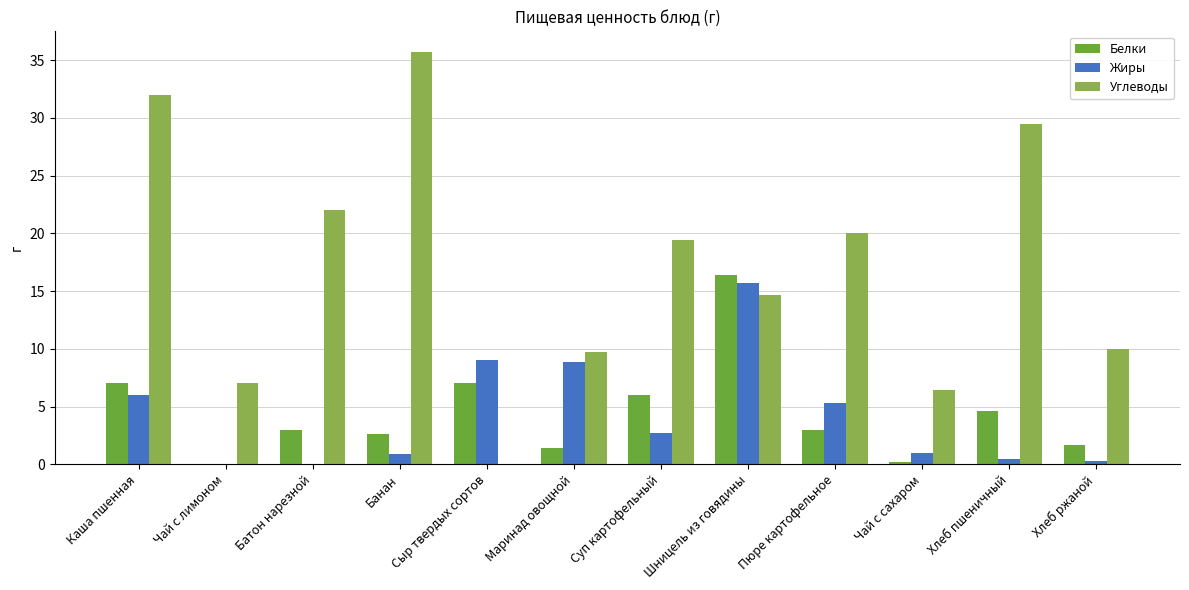

What are all the series names shown in the legend?

Белки, Жиры, Углеводы